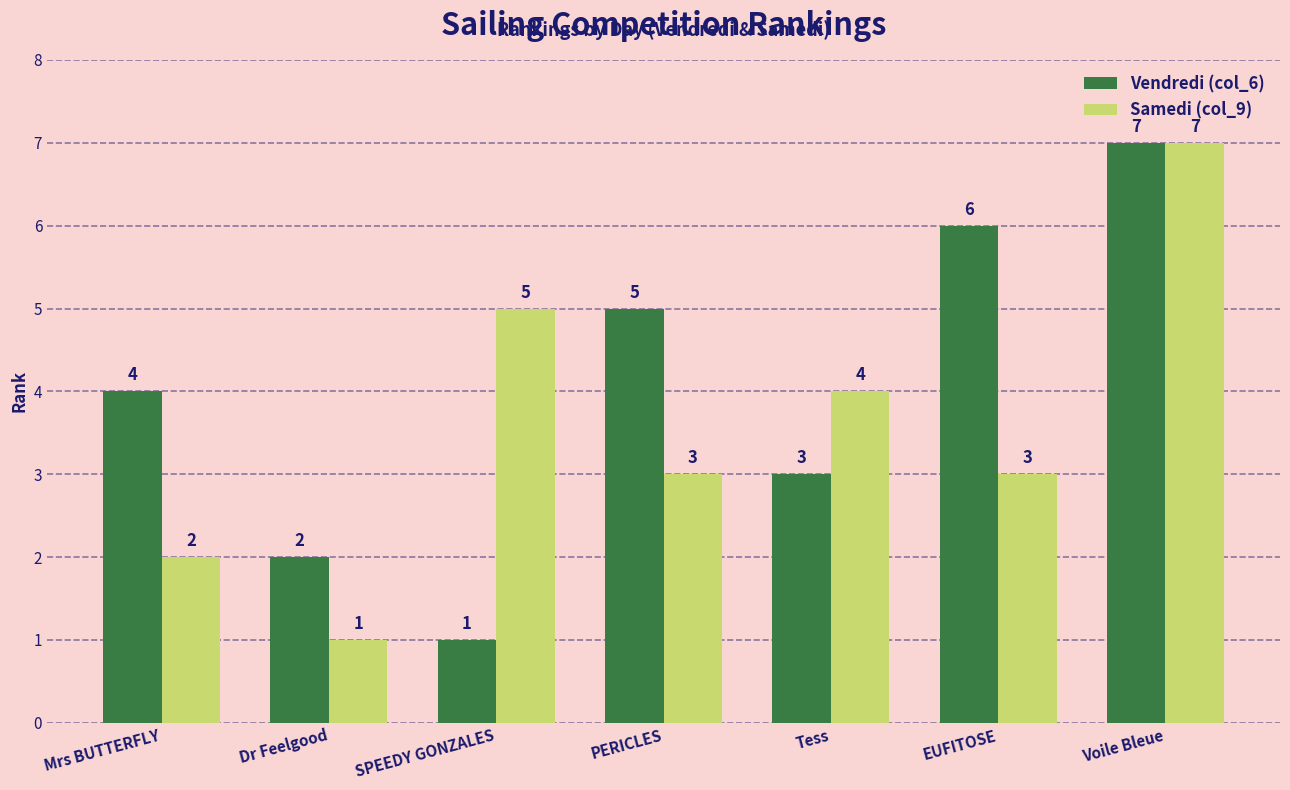

Reading right to left, extract all data points from this chart.

Vendredi (col_6): Voile Bleue=7	EUFITOSE=6	Tess=3	PERICLES=5	SPEEDY GONZALES=1	Dr Feelgood=2	Mrs BUTTERFLY=4
Samedi (col_9): Voile Bleue=7	EUFITOSE=3	Tess=4	PERICLES=3	SPEEDY GONZALES=5	Dr Feelgood=1	Mrs BUTTERFLY=2